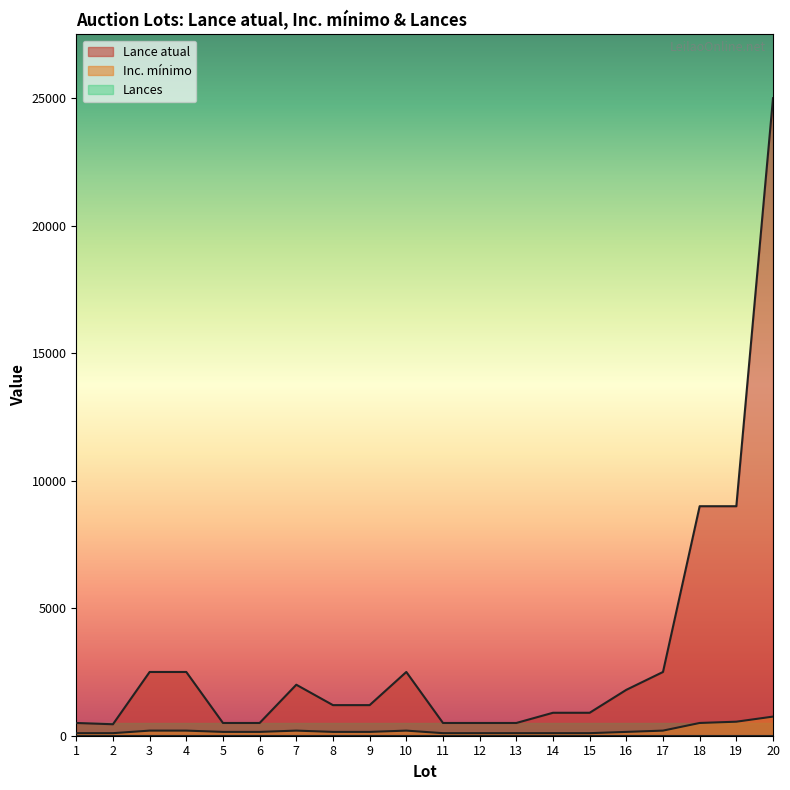

The Inc. mínimo series shows 150 at 5. True or false?

True